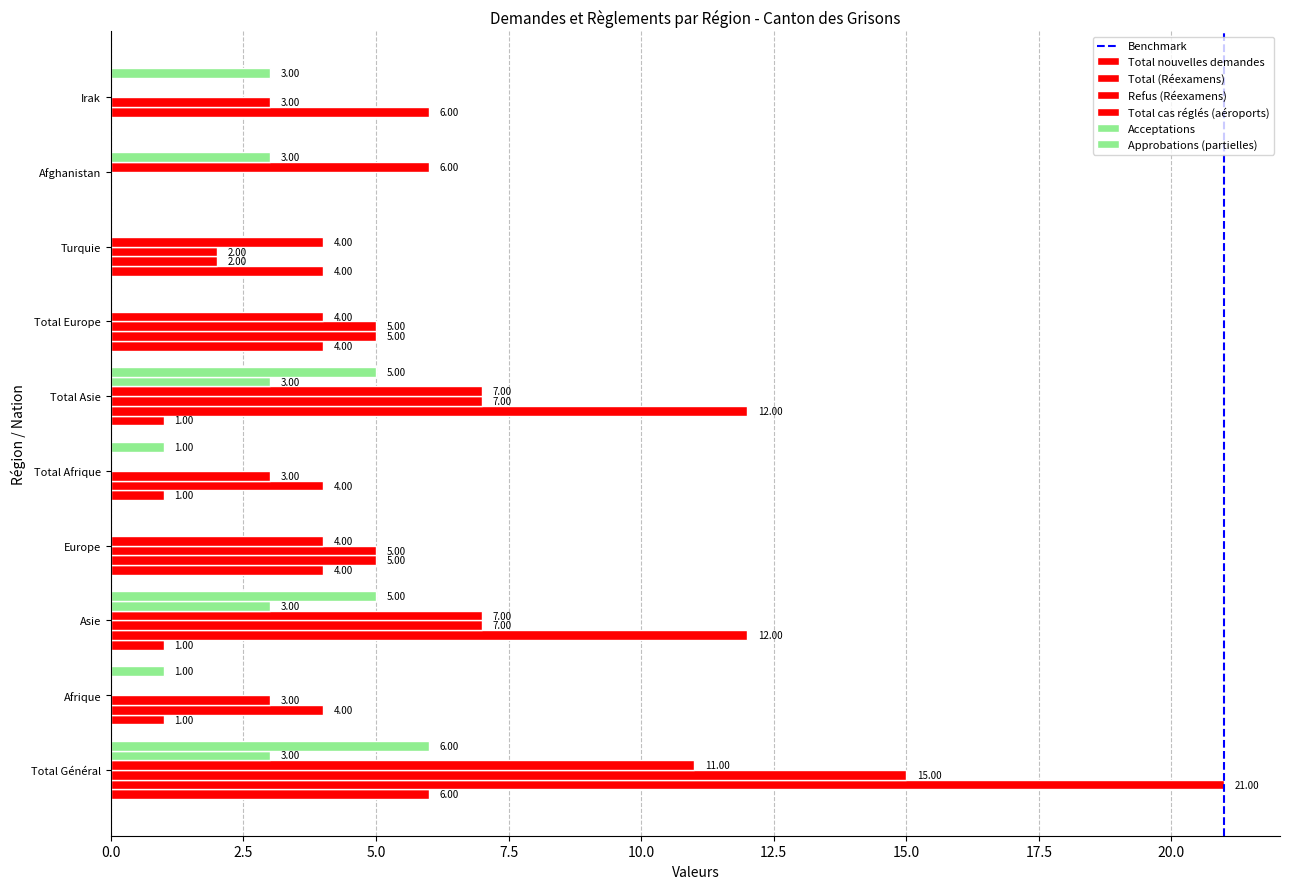

Reading left to right, transcribe all the data shown in this chart.

Total nouvelles demandes: Total Général=6	Afrique=1	Asie=1	Europe=4	Total Afrique=1	Total Asie=1	Total Europe=4	Turquie=4	Afghanistan=0	Irak=0
Total (Réexamens): Total Général=21	Afrique=4	Asie=12	Europe=5	Total Afrique=4	Total Asie=12	Total Europe=5	Turquie=2	Afghanistan=0	Irak=6
Refus (Réexamens): Total Général=15	Afrique=3	Asie=7	Europe=5	Total Afrique=3	Total Asie=7	Total Europe=5	Turquie=2	Afghanistan=0	Irak=3
Total cas réglés (aéroports): Total Général=11	Afrique=0	Asie=7	Europe=4	Total Afrique=0	Total Asie=7	Total Europe=4	Turquie=4	Afghanistan=6	Irak=0
Acceptations: Total Général=3	Afrique=0	Asie=3	Europe=0	Total Afrique=0	Total Asie=3	Total Europe=0	Turquie=0	Afghanistan=3	Irak=0
Approbations (partielles): Total Général=6	Afrique=1	Asie=5	Europe=0	Total Afrique=1	Total Asie=5	Total Europe=0	Turquie=0	Afghanistan=0	Irak=3